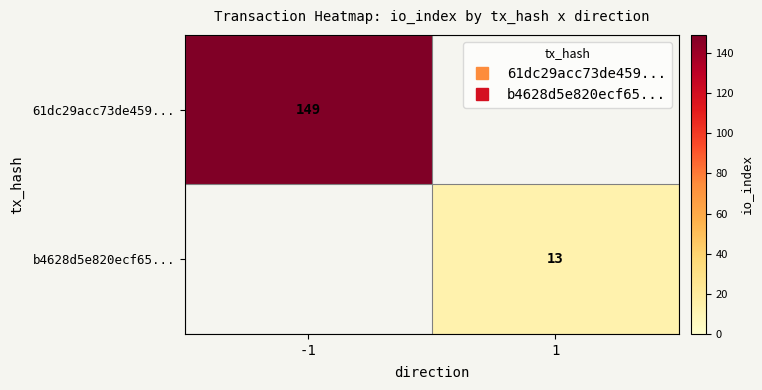

Is the value of 61dc29acc73de459... at -1 greater than the value of b4628d5e820ecf65... at 1?

Yes